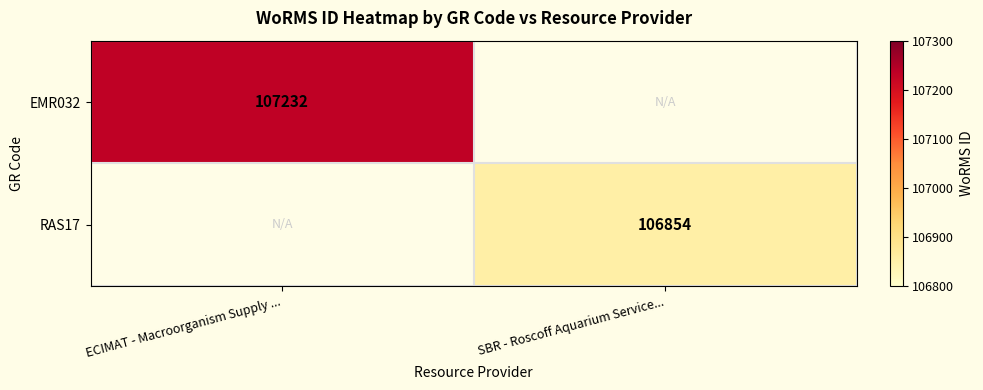

The RAS17 series shows 106854 at SBR - Roscoff Aquarium Service.... True or false?

True